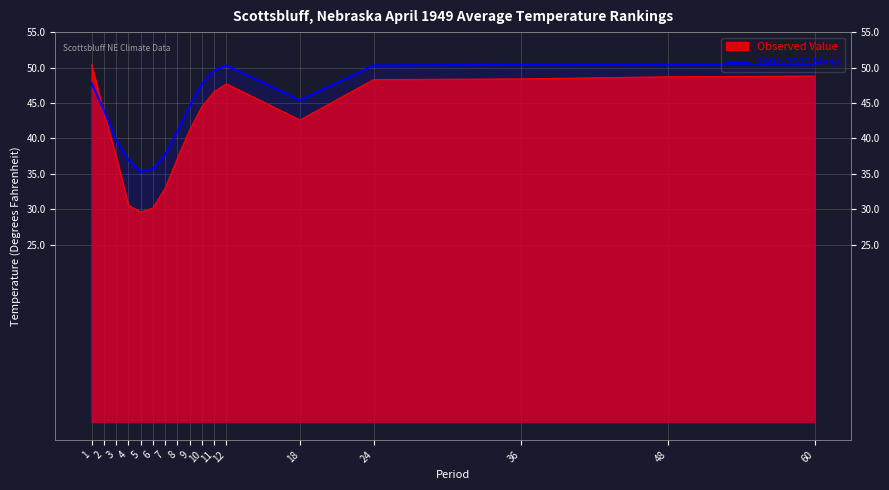

The chart shows a value of 14.7 at 24. True or false?

False